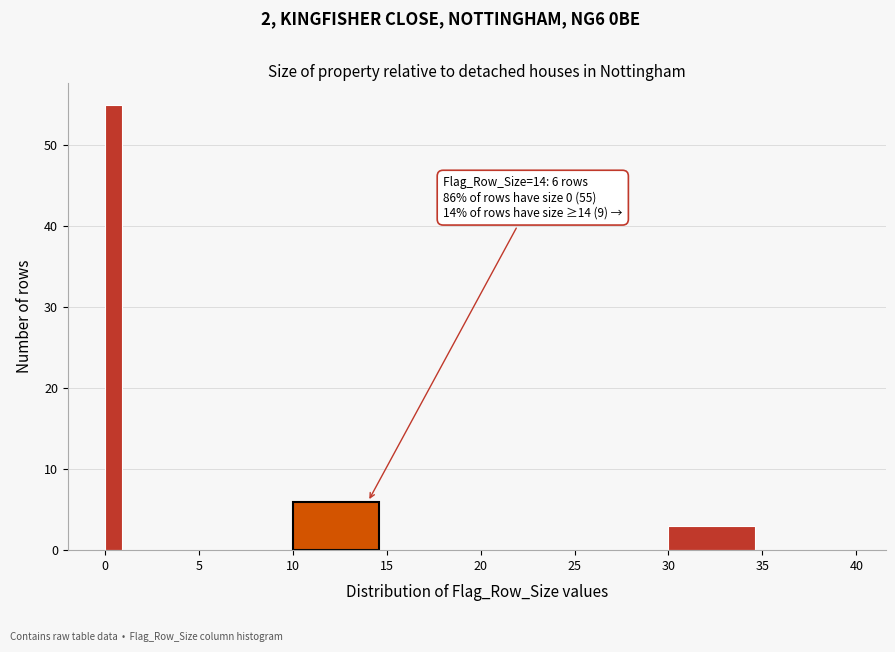

Read against the x-axis, roughly where is the centre of the tallest bar?

0.5